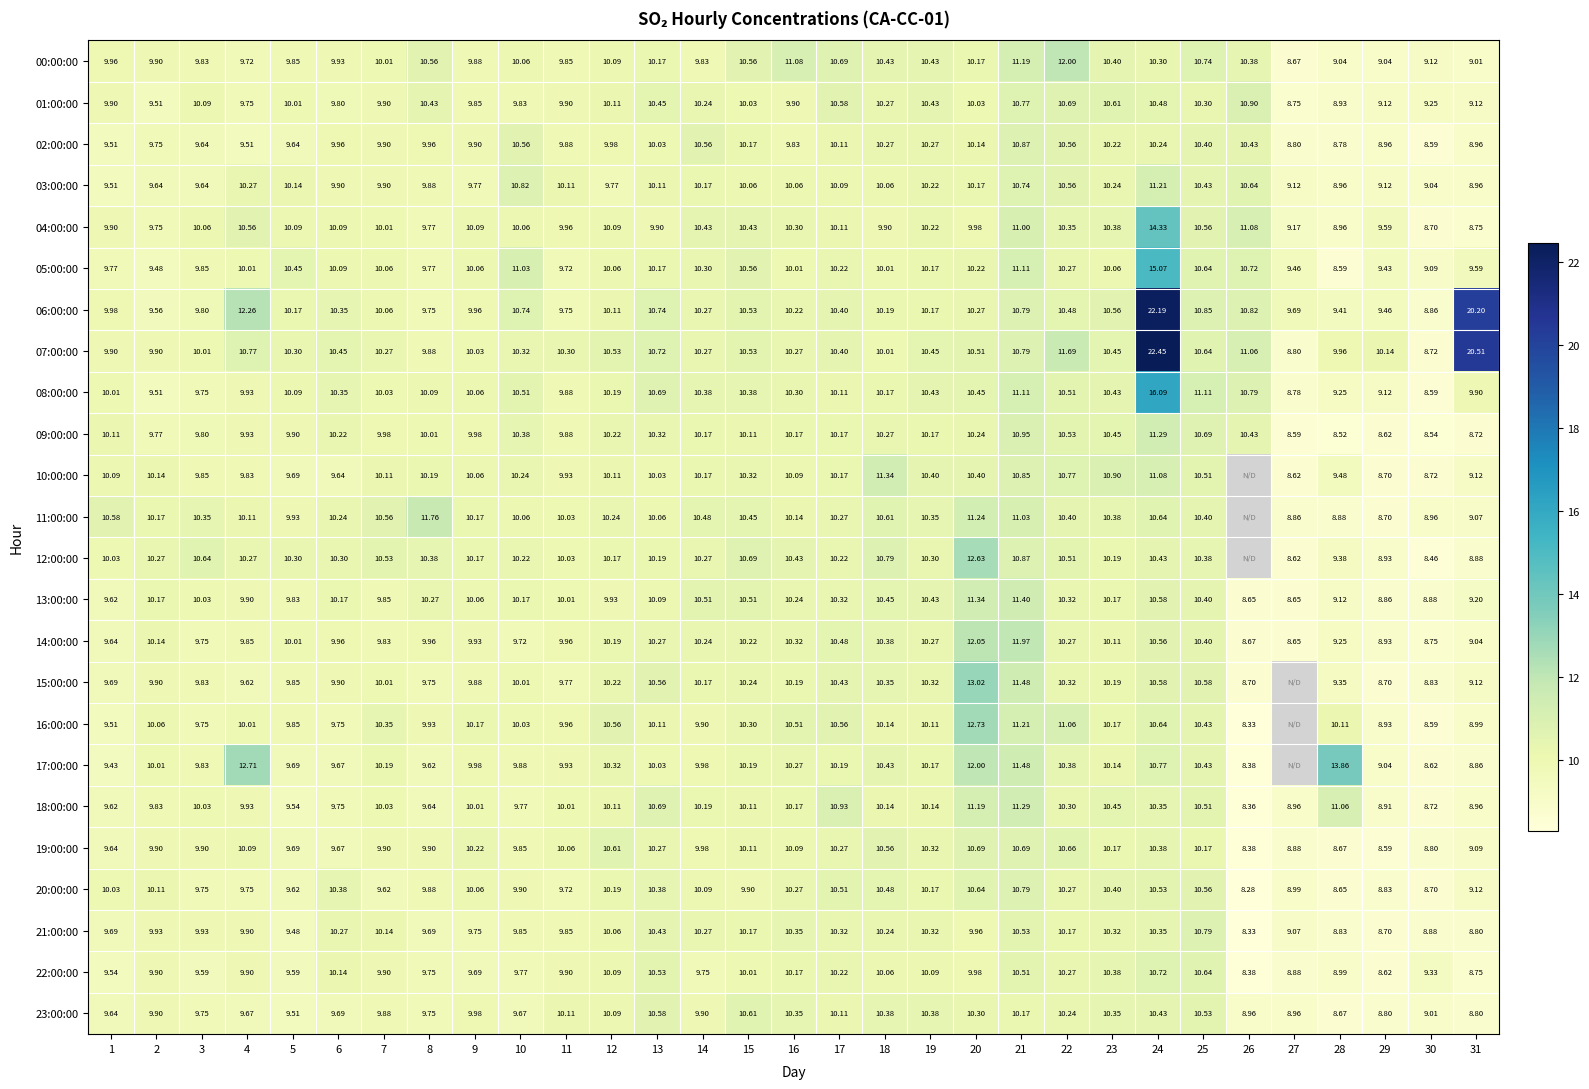

Between 10 and 29, which is larger?

10